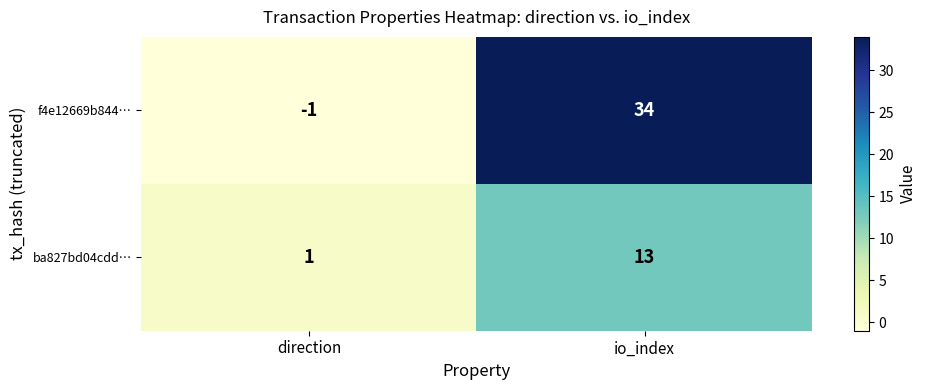

True or false: ba827bd04cdd… has a value of 13 at io_index.

True